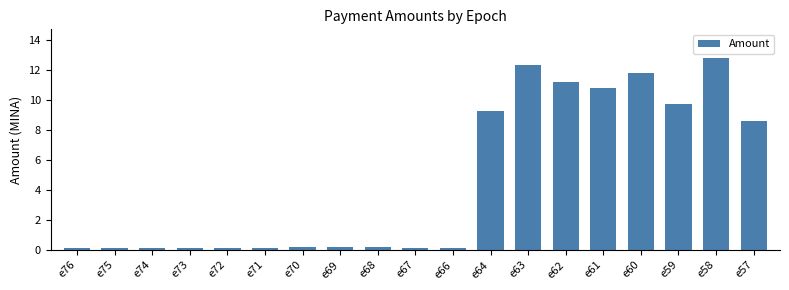

Is it true that the value at e69 is 0.2?

True